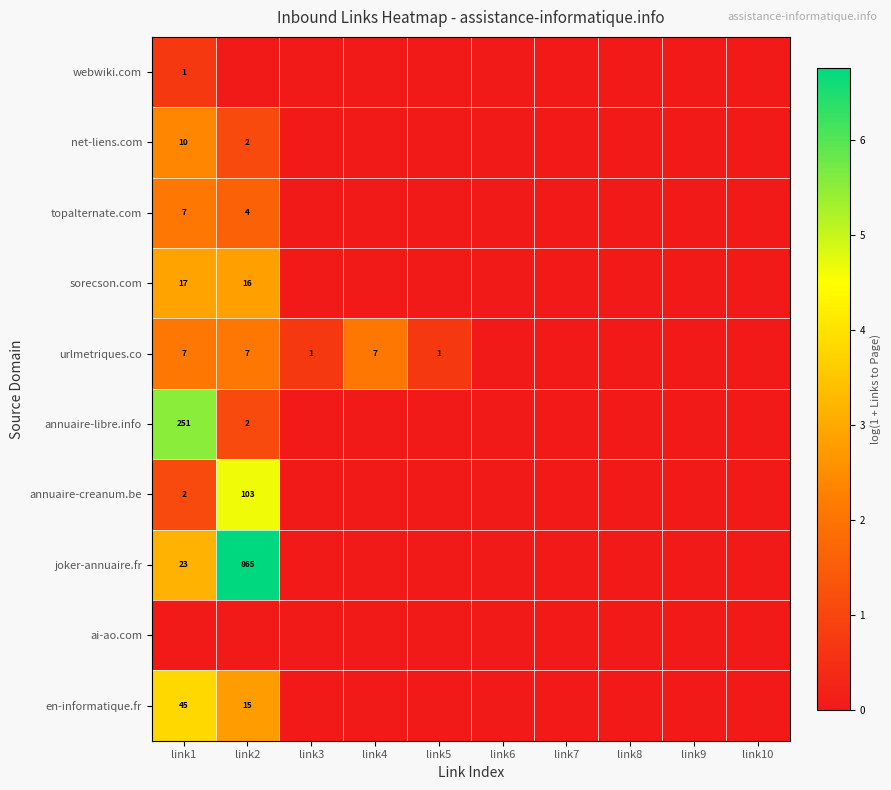

How many series are shown in this chart?

10